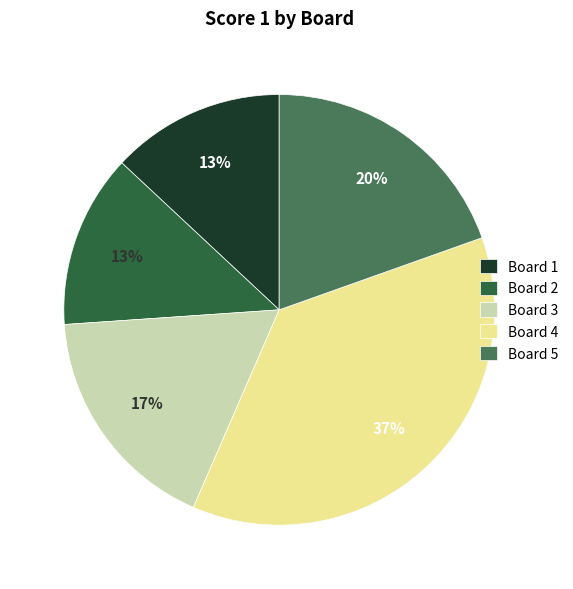

To the nearest percent, what is the difference between the largest and smallest slice percentages?

24%